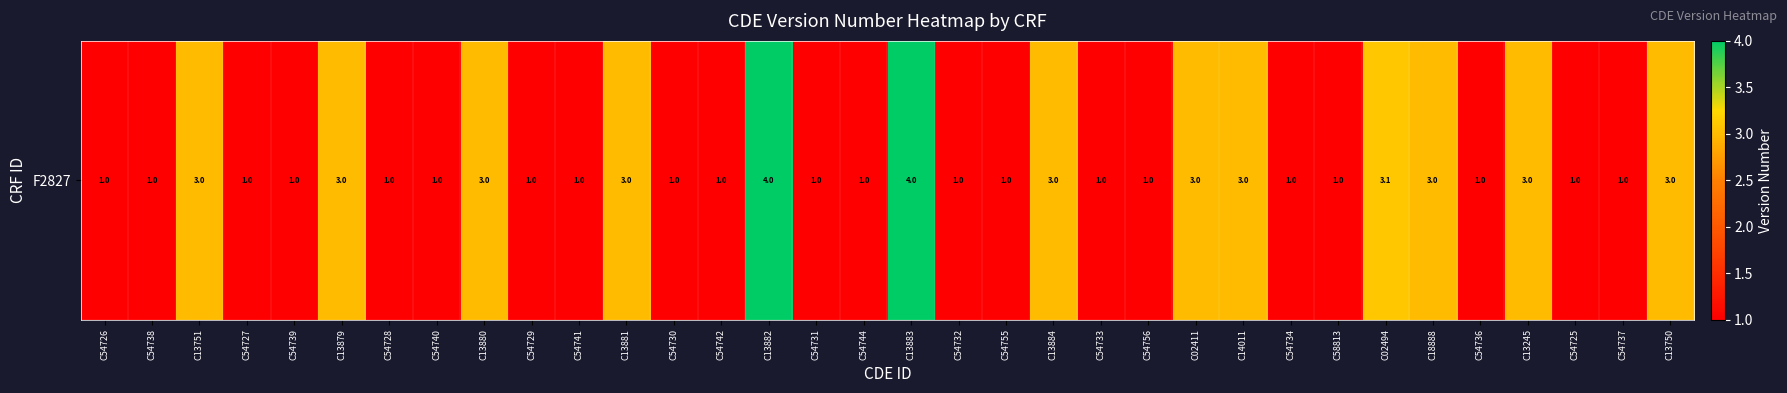

Between C54741 and C54739, which is larger?

C54741